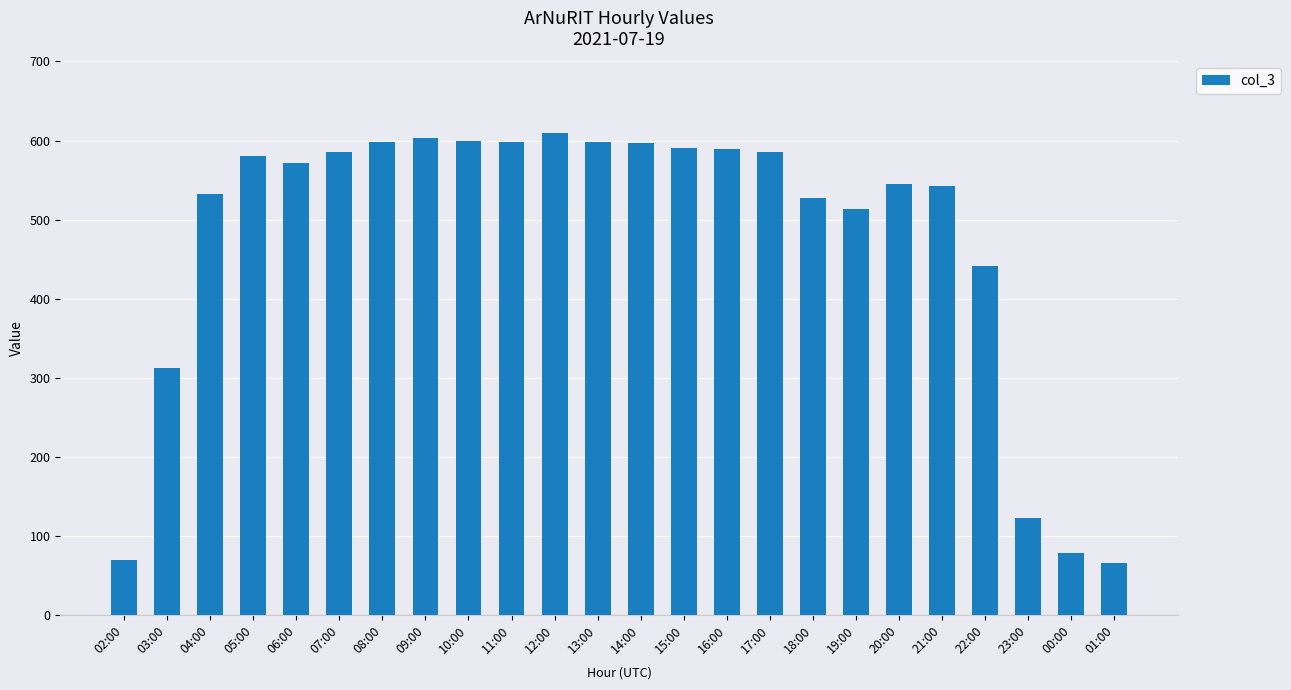

What value does the data have at 12:00, to the nearest 50?

600